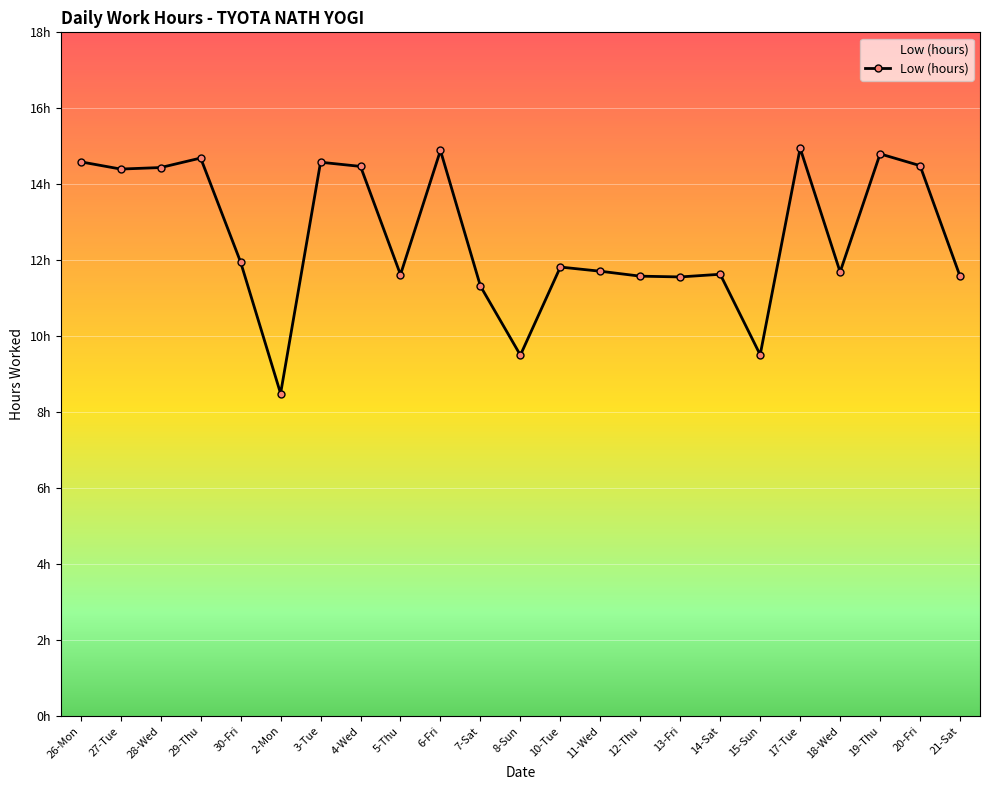

Reading left to right, transcribe all the data shown in this chart.

14.6	14.4	14.4	14.7	11.9	8.5	14.6	14.5	11.6	14.9	11.3	9.5	11.8	11.7	11.6	11.6	11.6	9.5	14.9	11.7	14.8	14.5	11.6